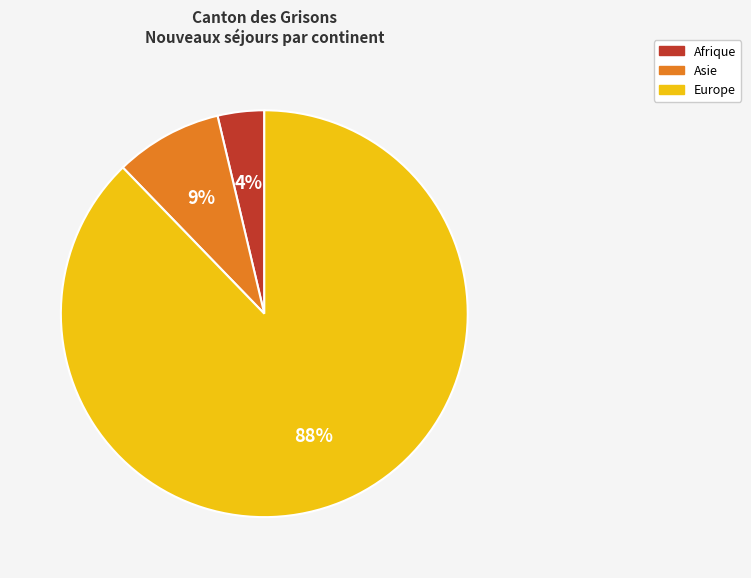

How many segments does this pie chart have?

3